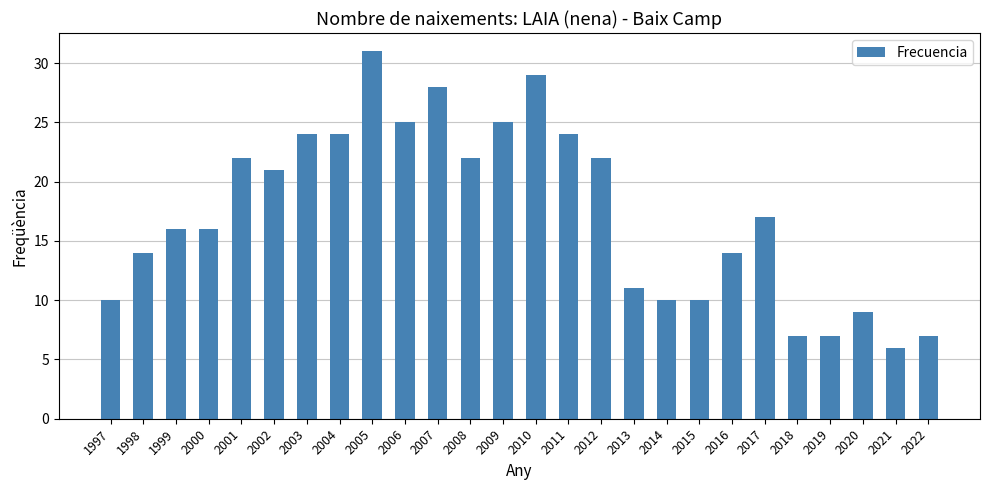

Where is the data nearest to the value 18?

2017